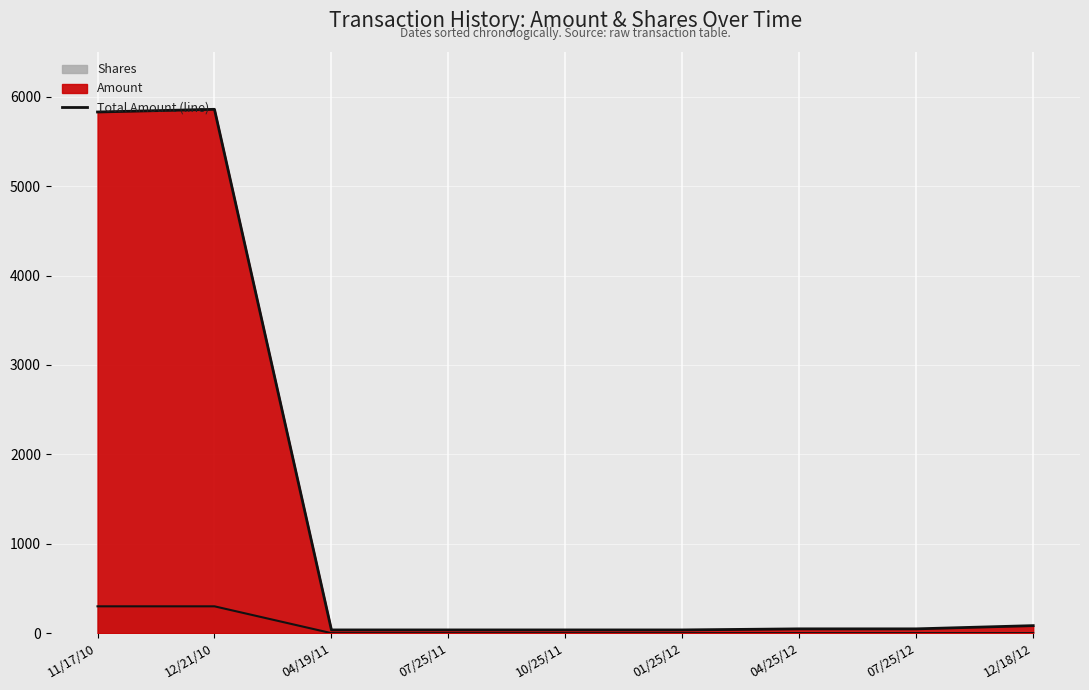

How many data points are less than 48?

4